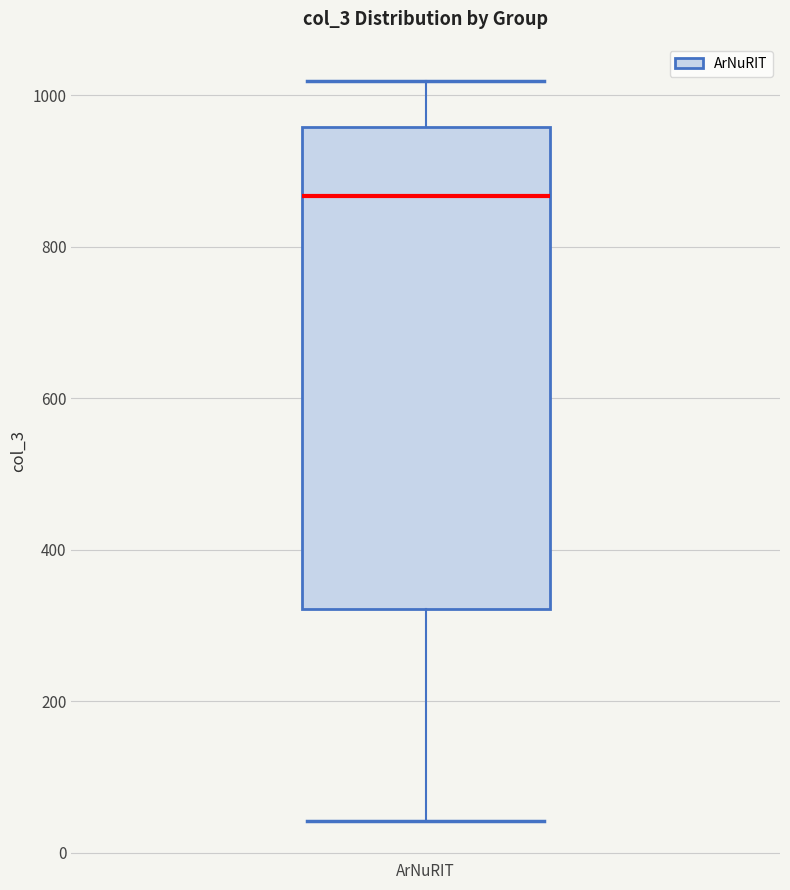

Read this box plot against the y-axis: the position of the median line, the range covered by the box, and the ends of both whiskers. The values are not printed on the chart, so give them approximately, as read against the axis.

median 860, box 320 to 960, whiskers 40 to 1020